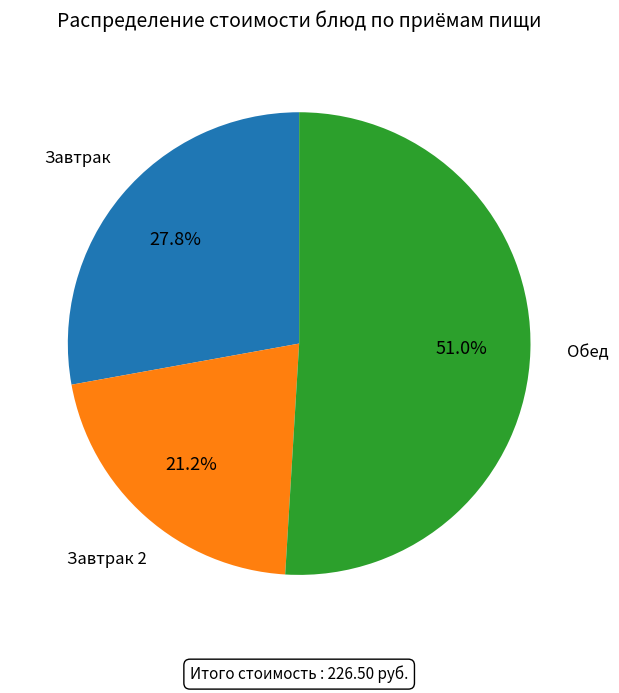

Does any single category account for the majority?

Yes